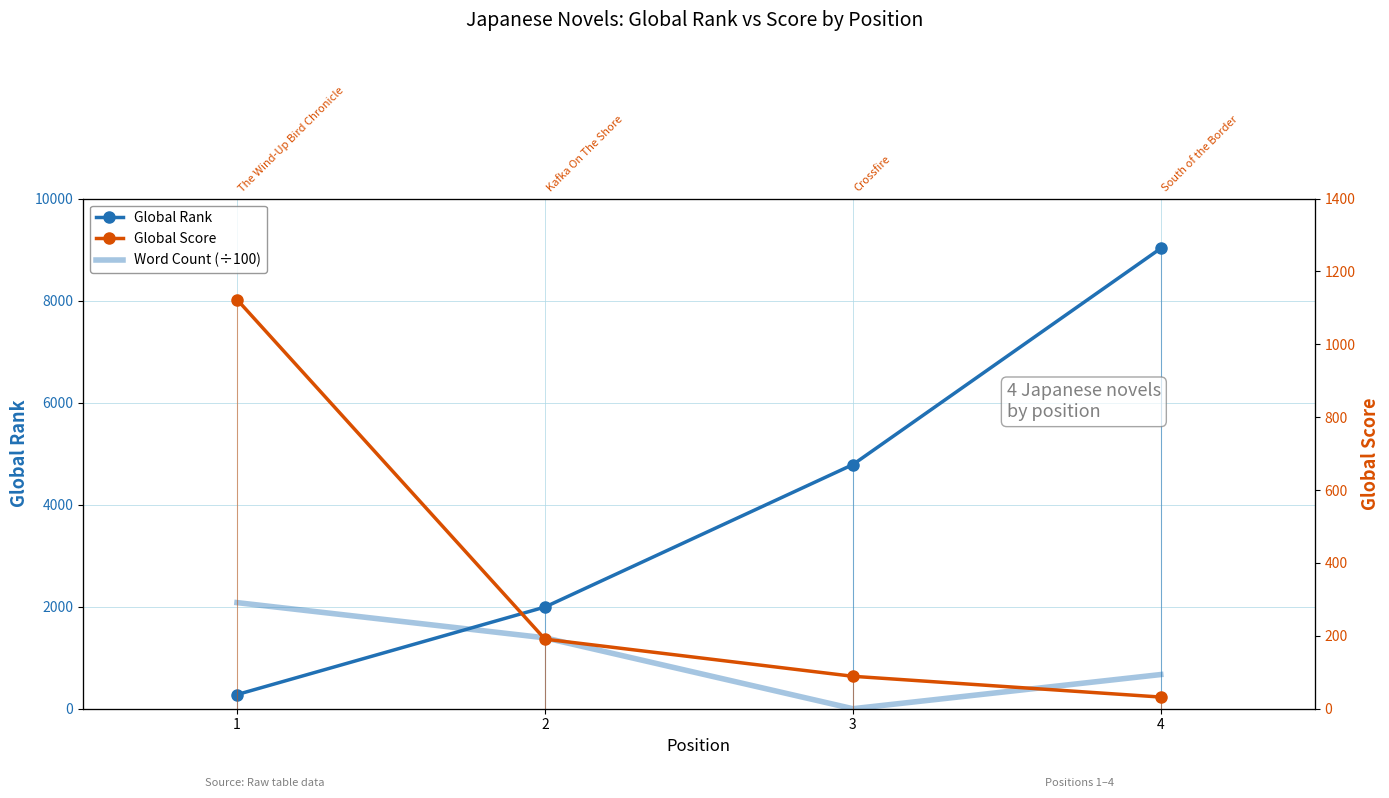

Reading left to right, what are all the values shown in this chart?

Global Rank: 277	1993	4785	9024
Word Count (÷100): 2080	1390	0	670
Global Score: 1123	191	89	32